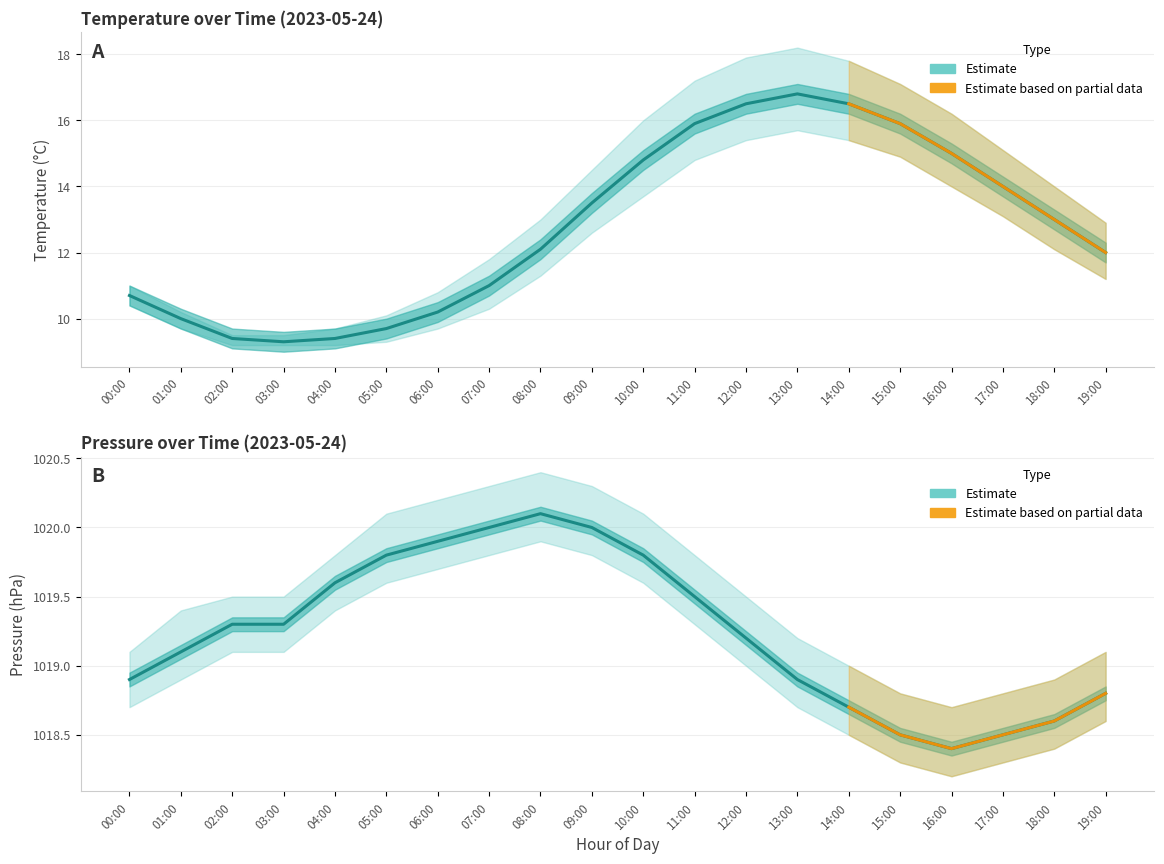

Is it true that temperature_upper equals 27.8 at 16:00?

False